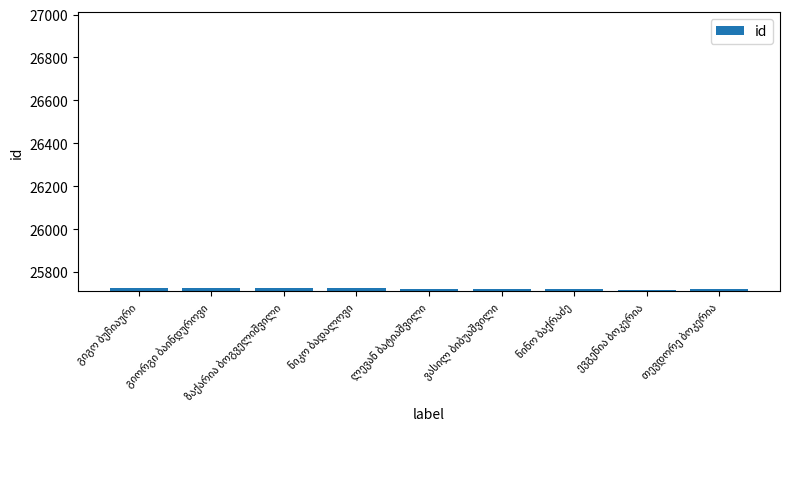

What is the value of the 9th bar from the left?

25719